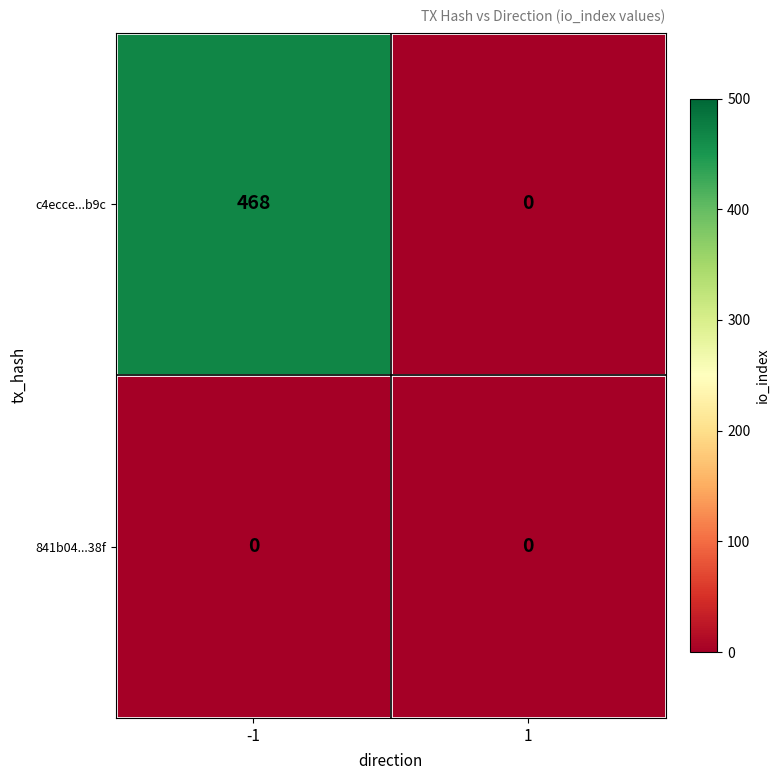

The c4ecce...b9c series shows 468 at -1. True or false?

True